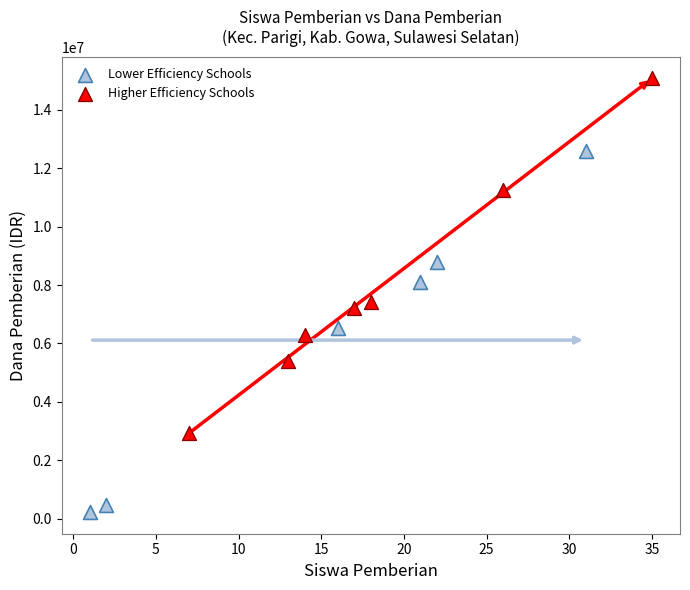

Which series has the largest Y range (max minus min)?

Lower Efficiency Schools